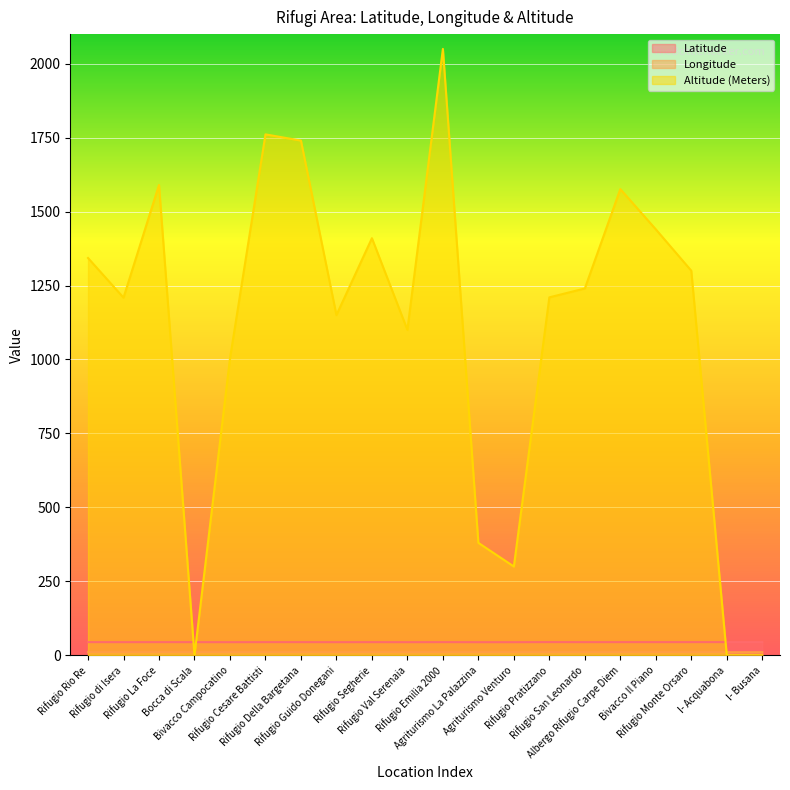

How many Latitude values are between 44 and 45?

20